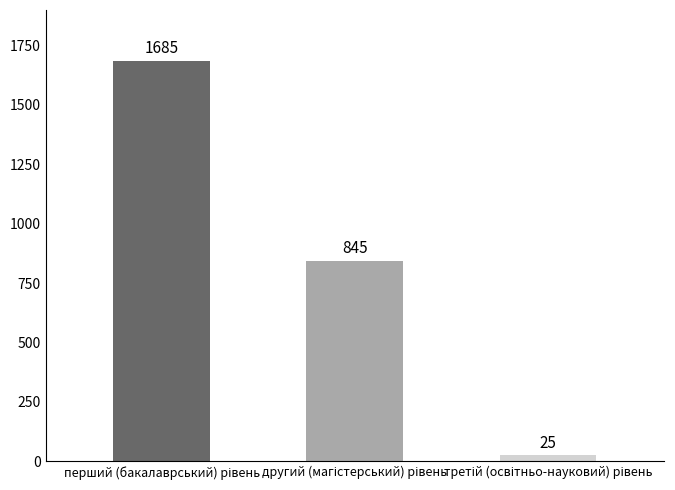

How many values are between 25 and 1685?

3